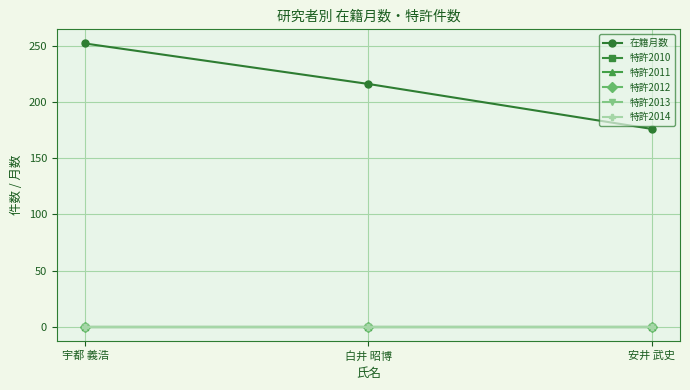

What position from the left is 宇都 義浩?

1